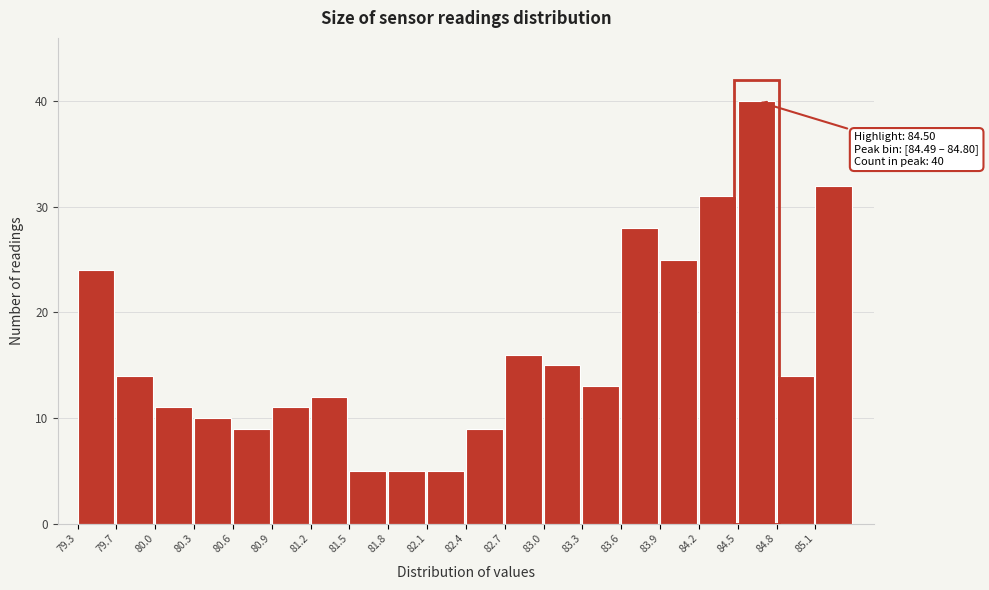

Which range on the x-axis has the tallest bar?

84.50 to 84.80